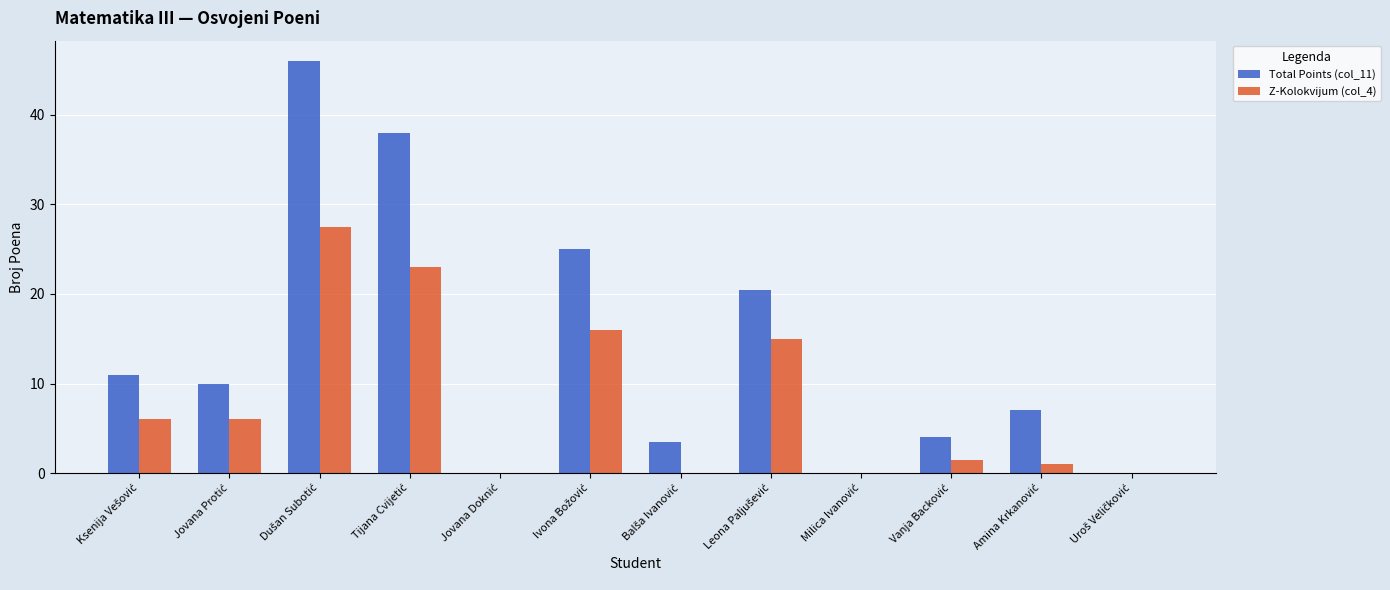

How many groups of bars are there?

12